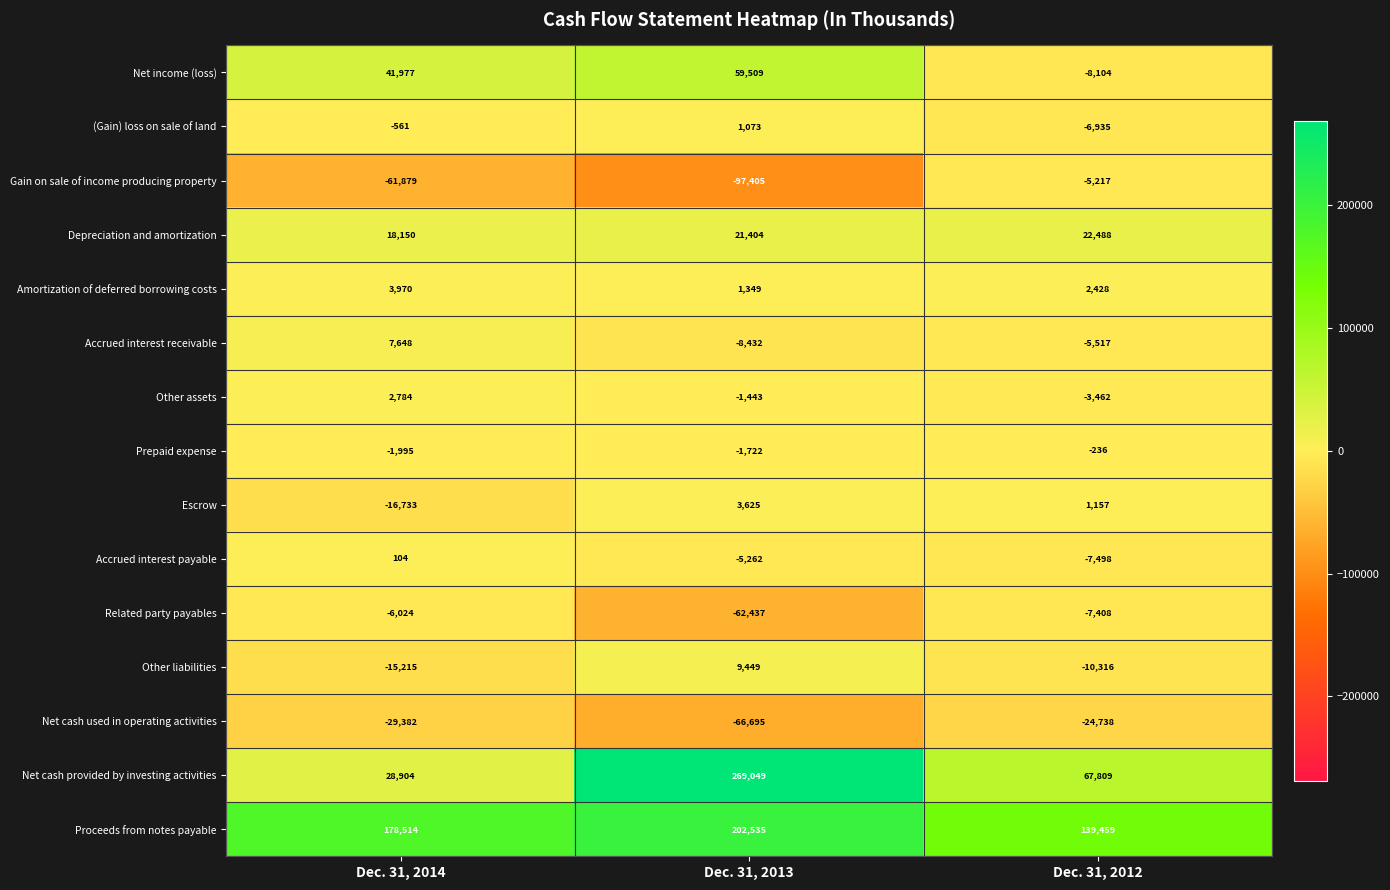

Count the number of categories in the chart.

3